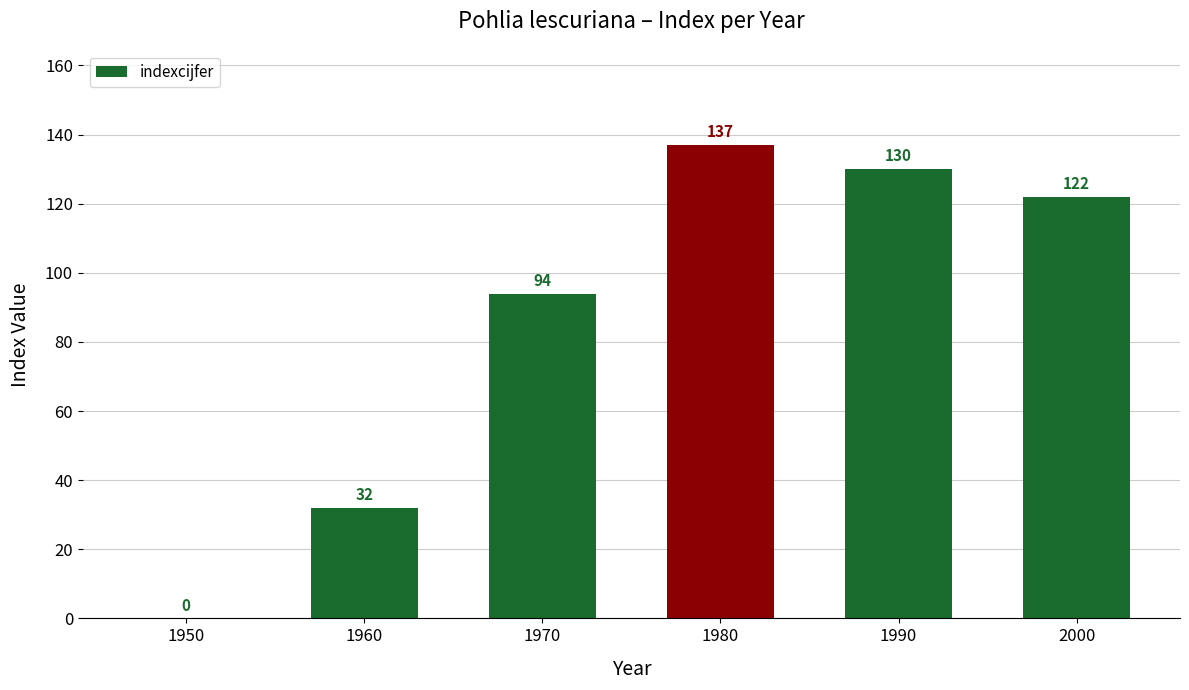

Which has a higher value, 1980 or 1960?

1980